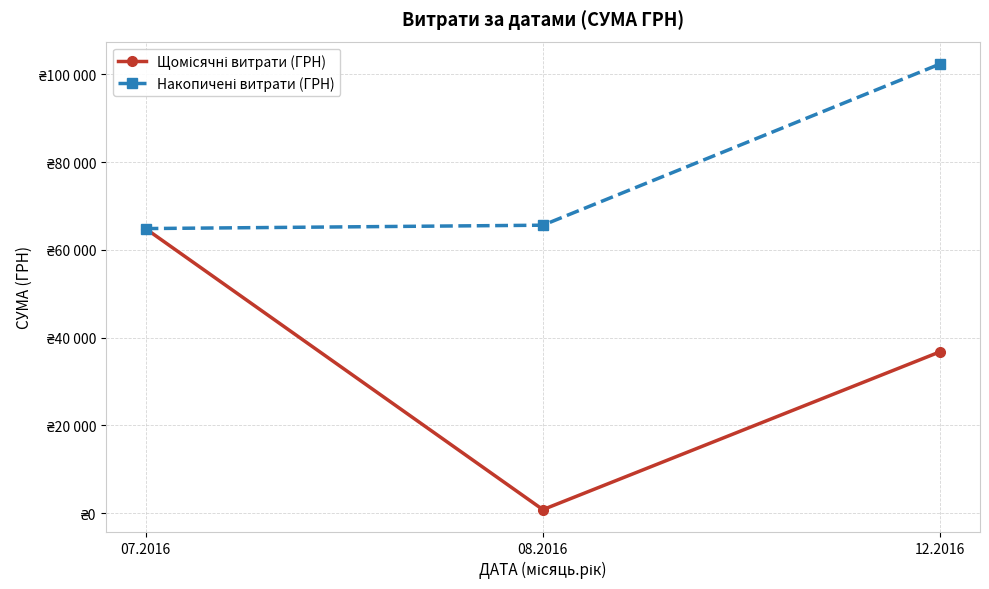

Is this an area chart (filled region under the line)?

No